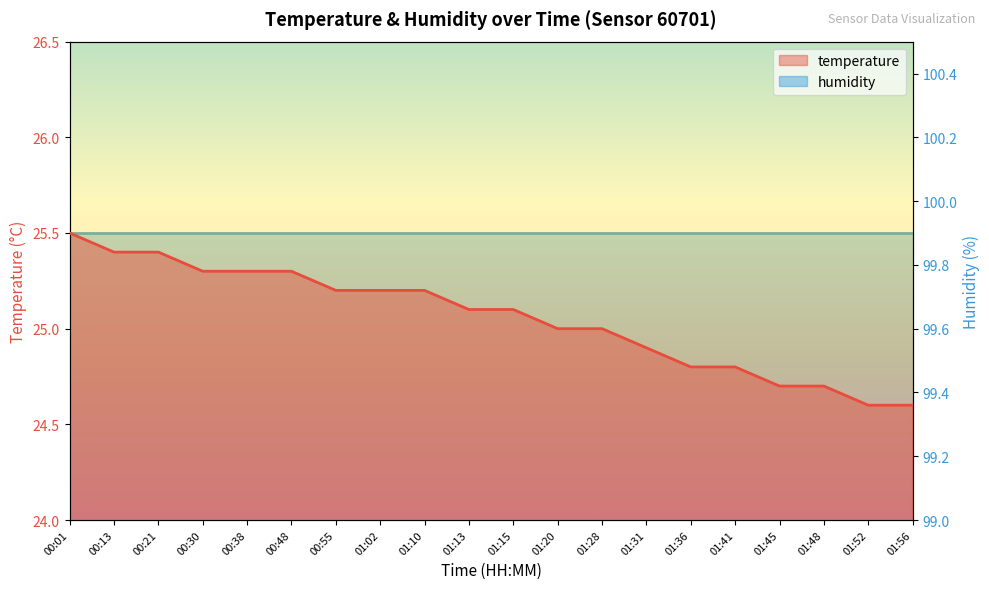

The chart shows a value of 17.5 at 00:13. True or false?

False